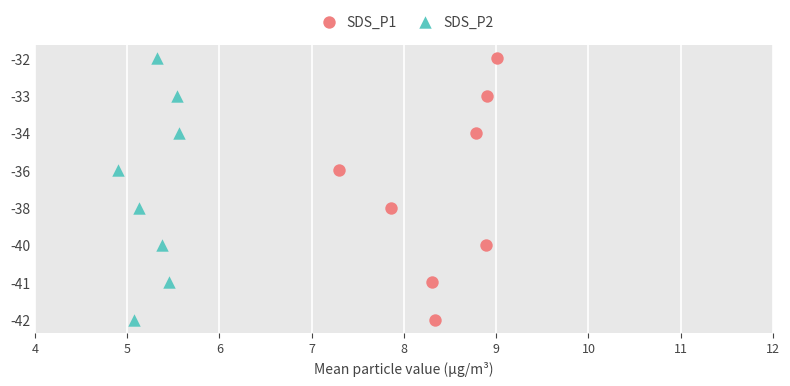

What are all the series names shown in the legend?

SDS_P1, SDS_P2